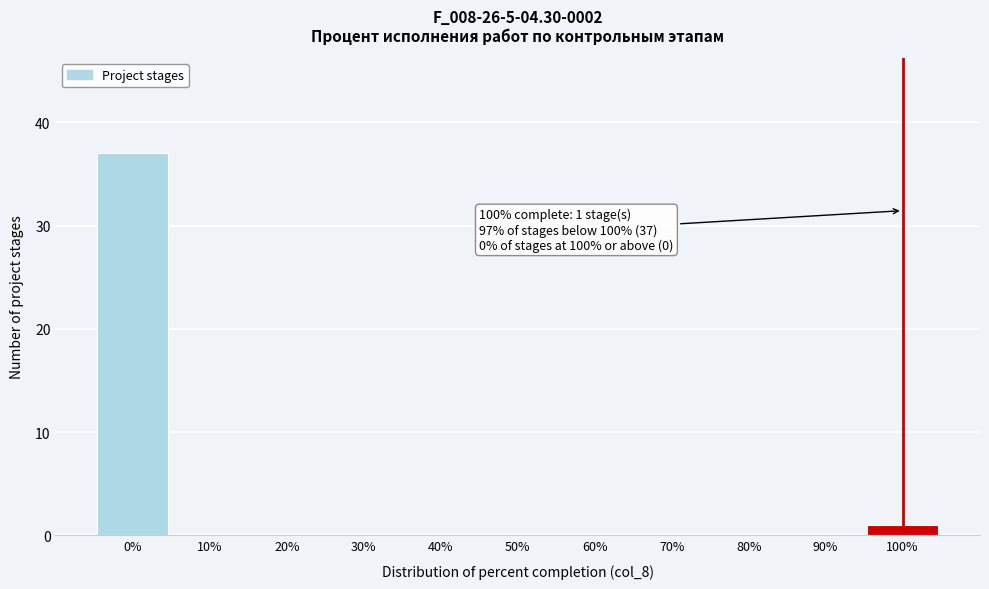

Reading left to right, list all the values displayed in this chart.

0%=37	10%=0	20%=0	30%=0	40%=0	50%=0	60%=0	70%=0	80%=0	90%=0	100%=1